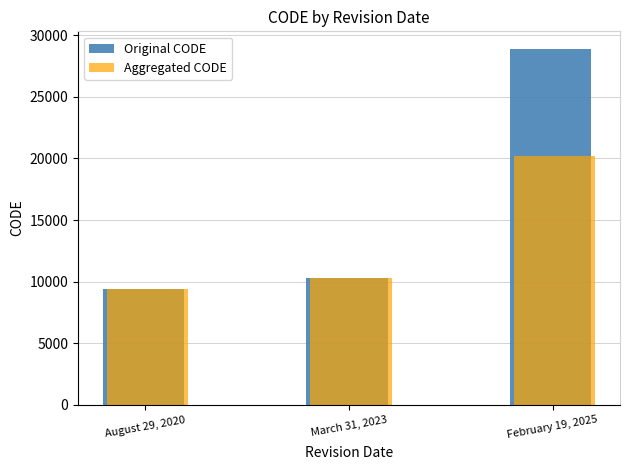

List the labels in order of Aggregated CODE value, largest first.

February 19, 2025, March 31, 2023, August 29, 2020